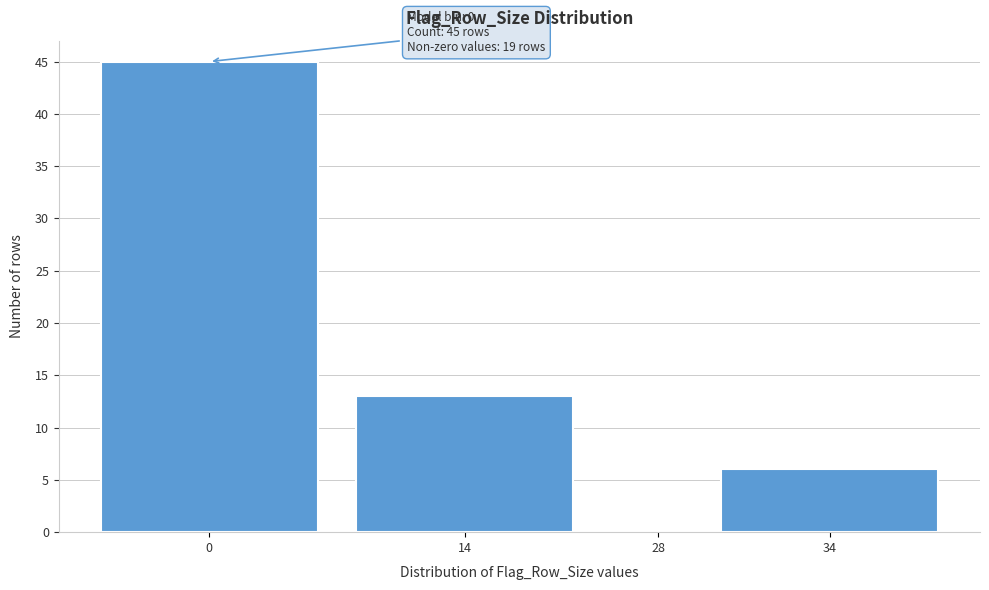

Reading right to left, list all the values displayed in this chart.

34=6	28=0	14=13	0=45